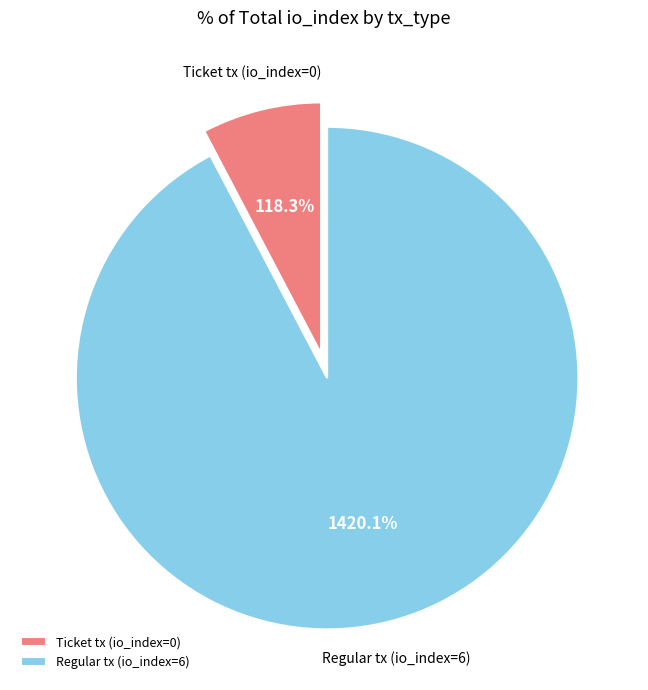

Do Ticket tx (io_index=0) and Regular tx (io_index=6) together represent more than half of the pie?

Yes